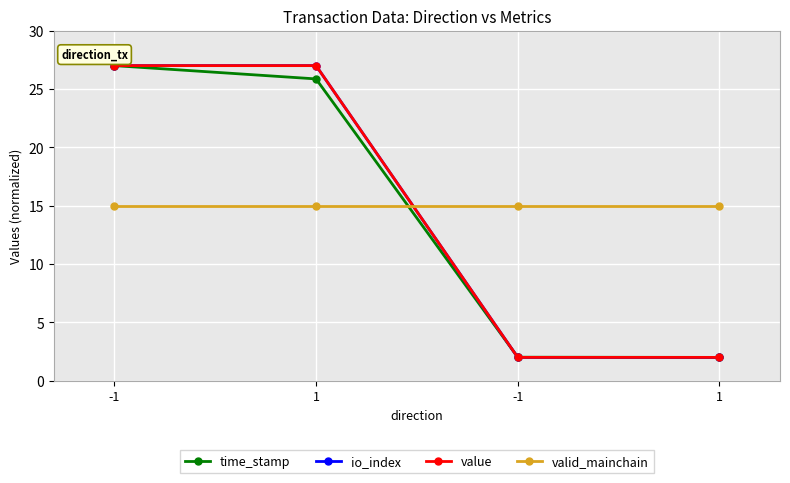

At -1, list the series in order from smallest to largest.

valid_mainchain, time_stamp, io_index, value